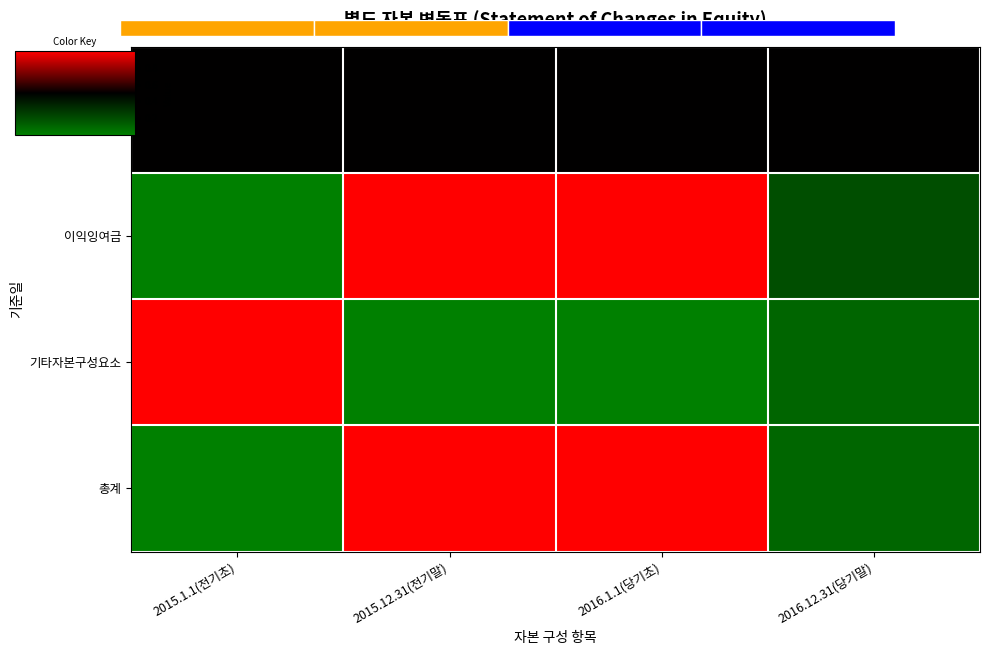

The value of 기타자본구성요소 at 2015.1.1(전기초) is 0.4. True or false?

False